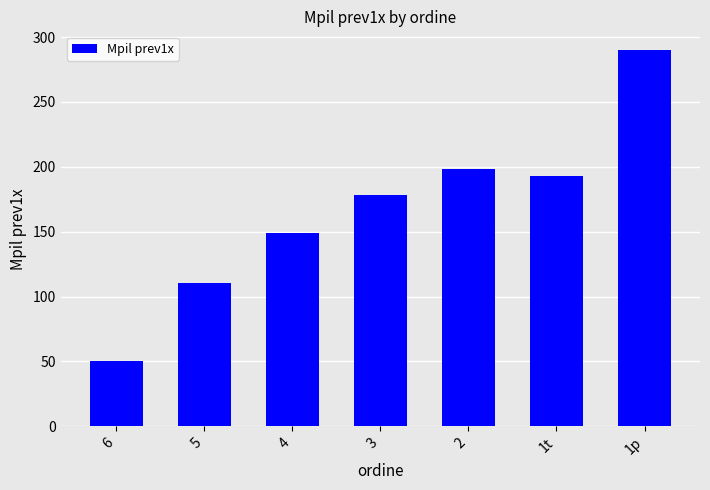

Rank the categories by value from lowest to highest.

6, 5, 4, 3, 1t, 2, 1p